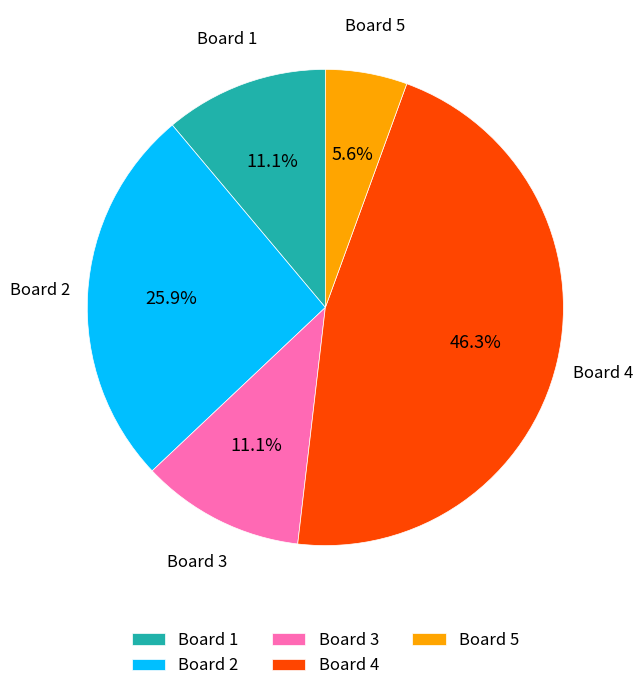

The Board 3 slice represents 11% of the pie. True or false?

True